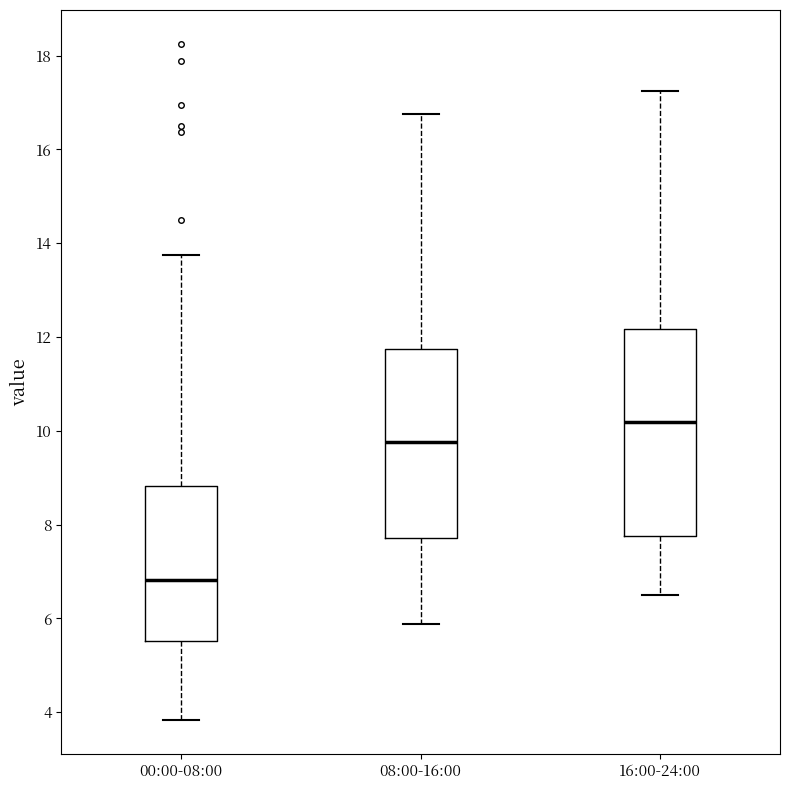

Where does the upper whisker of the box for 00:00-08:00 end on the y-axis? The values are not printed on the chart, so give them approximately, as read against the axis.

13.8